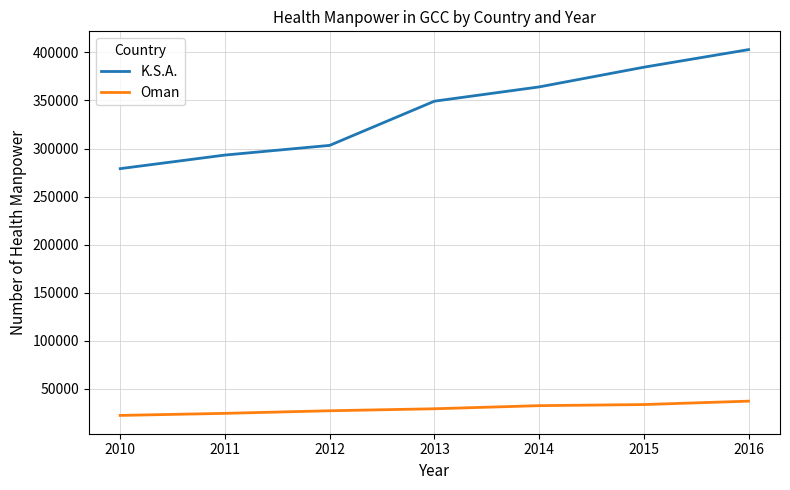

True or false: Oman and K.S.A. cross at least once.

False